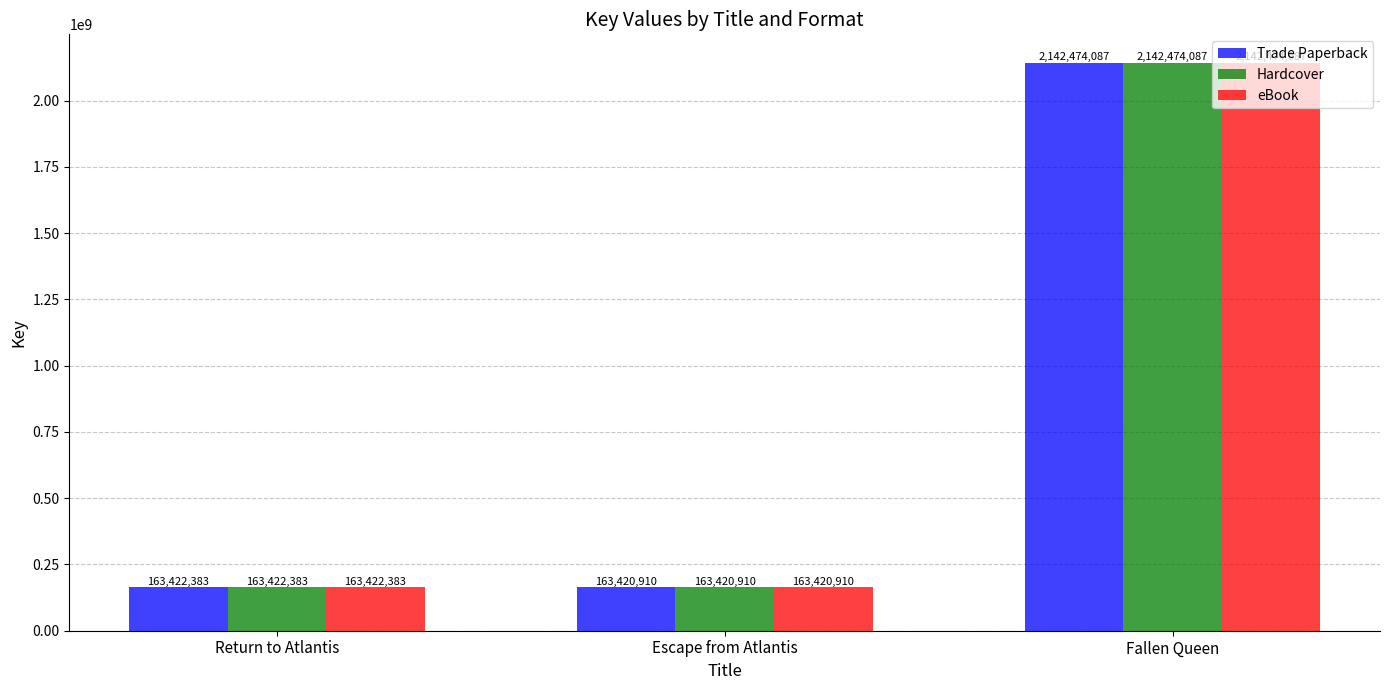

What is the difference between the Trade Paperback values at Return to Atlantis and Fallen Queen?

1979051704